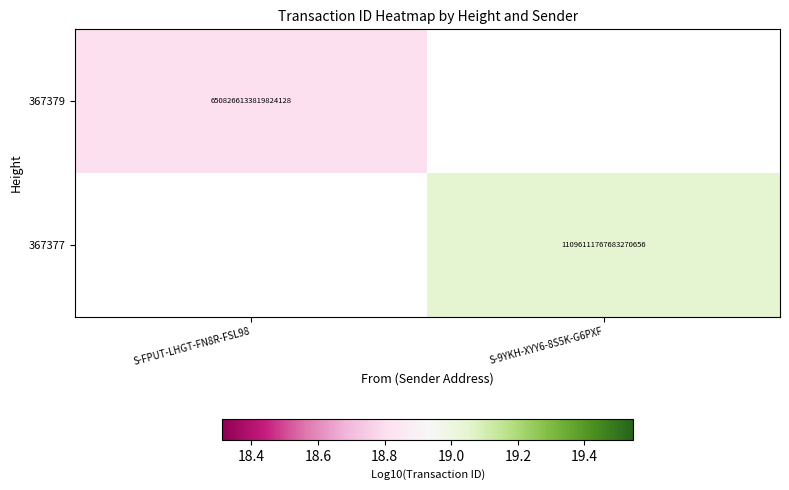

At how many categories does at least one series exceed 18?

2